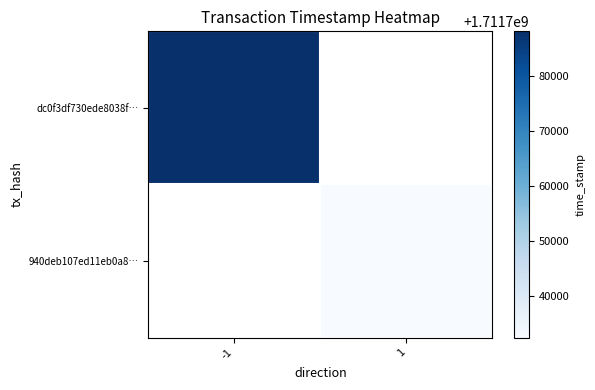

How many positive values does the dc0f3df730ede8038f… series have?

1